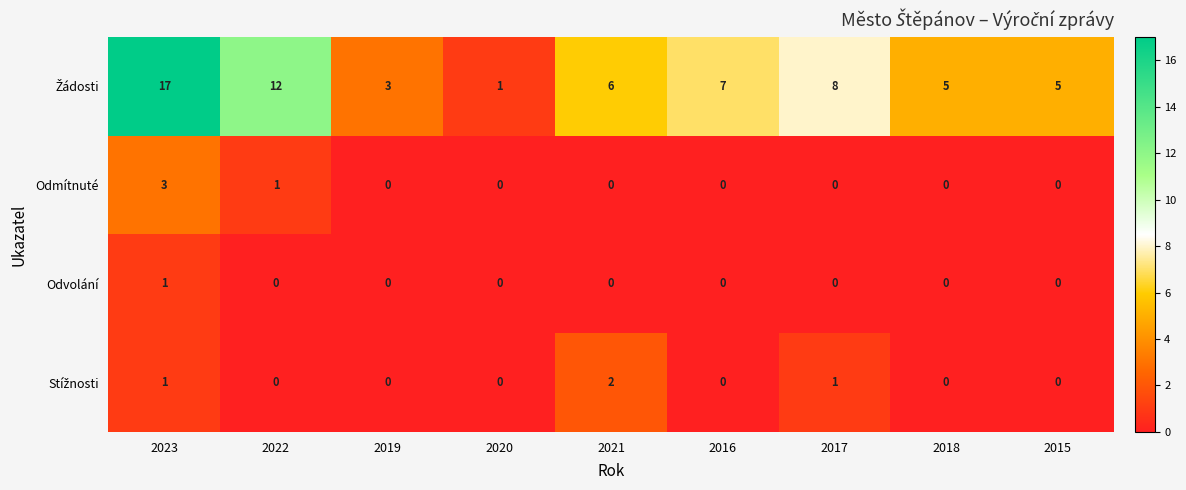

At which category is the sum across all series the highest?

2023